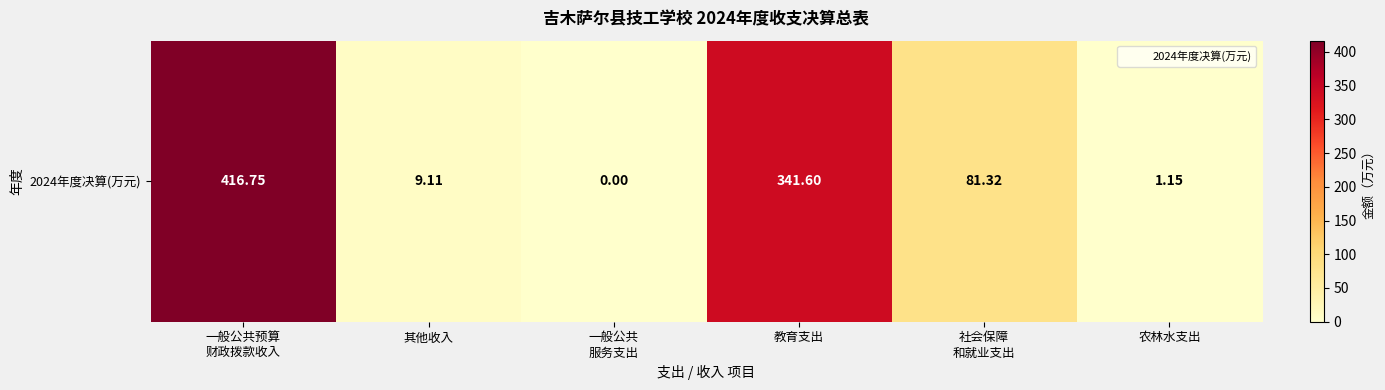

List the labels in order of value, largest first.

一般公共预算
财政拨款收入, 教育支出, 社会保障
和就业支出, 其他收入, 农林水支出, 一般公共
服务支出